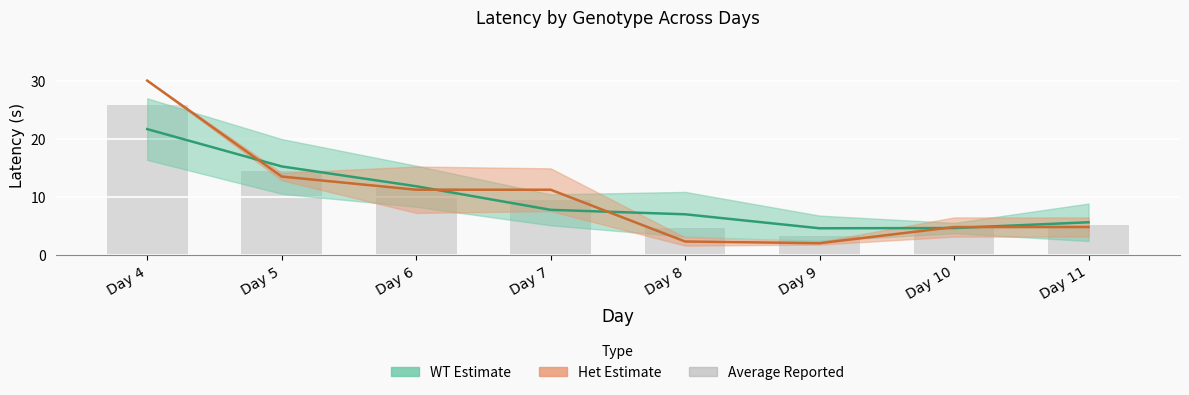

Reading left to right, what are all the values shown in this chart?

25.8	14.3	11.5	9.5	4.6	3.3	4.7	5.2